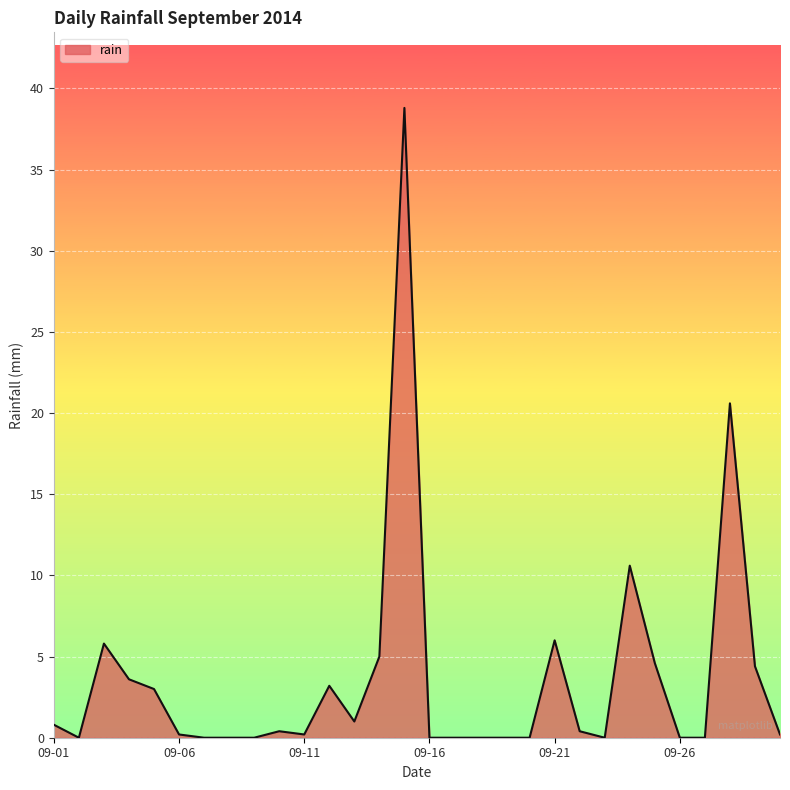

What is the maximum value shown in the chart?

38.8